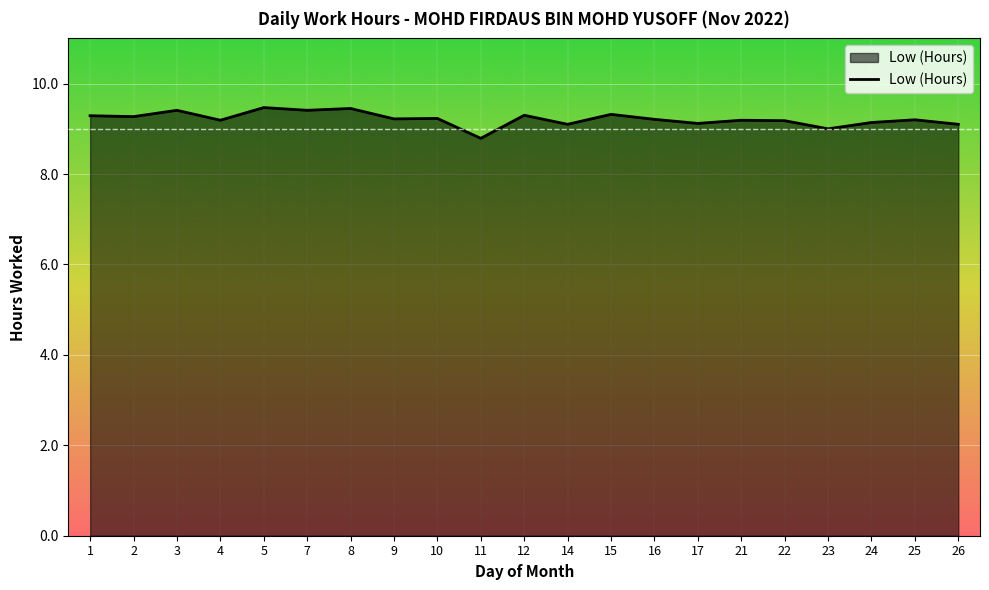

What is the difference between the maximum and minimum values?

0.7